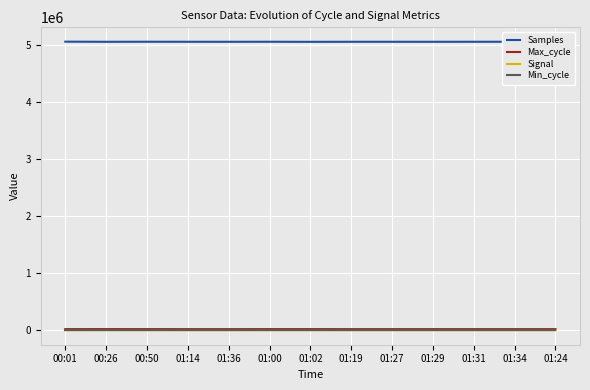

True or false: Samples and Max_cycle intersect in this chart.

False